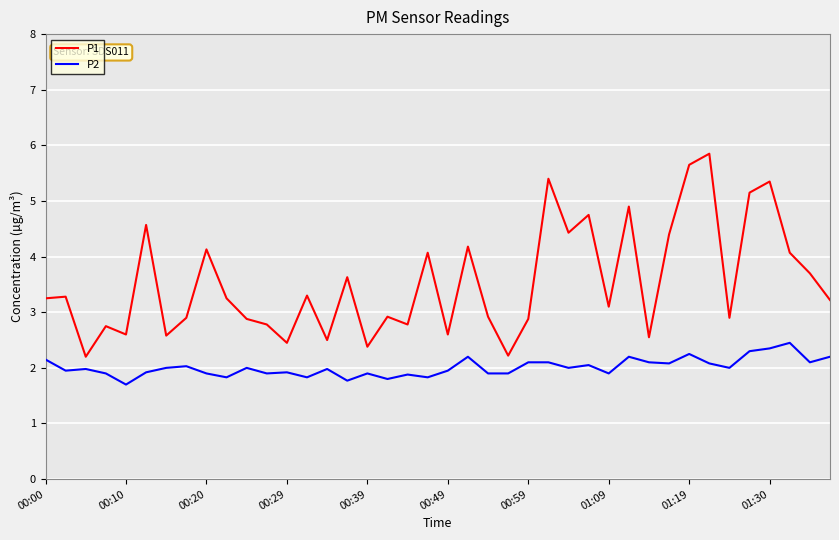

List the series in order of their peak value, highest first.

P1, P2